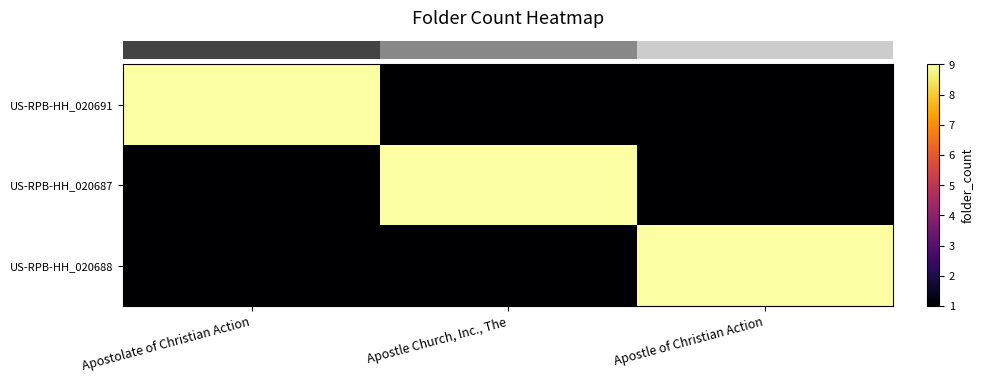

Between Apostolate of Christian Action and Apostle Church, Inc., The, which is larger?

Apostolate of Christian Action